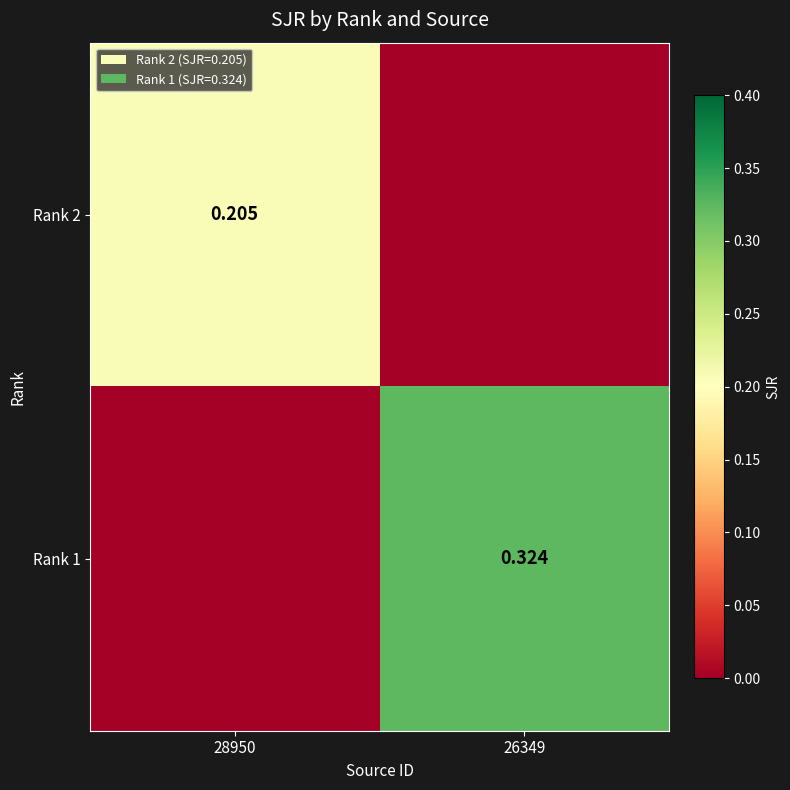

Is the value of Rank 2 at 28950 greater than the value of Rank 1 at 26349?

No